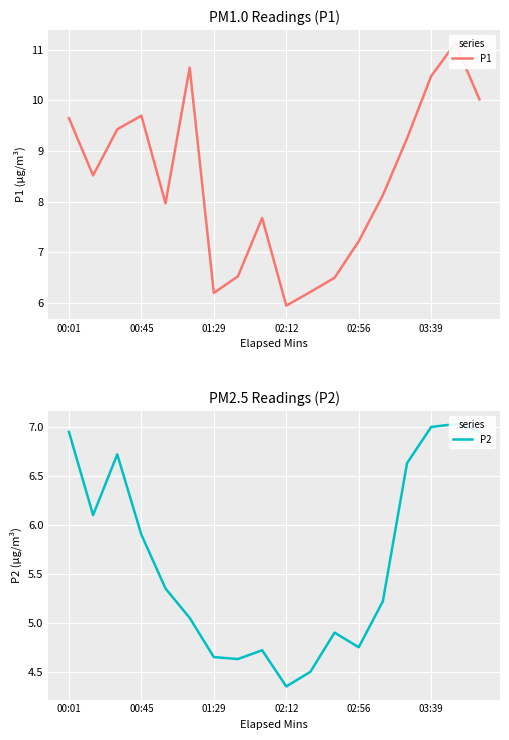

True or false: P1 has more than 2 interior local peaks.

True